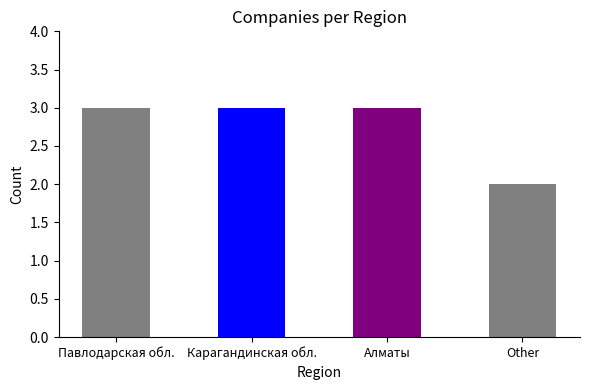

The value at Павлодарская обл. is 1. True or false?

False